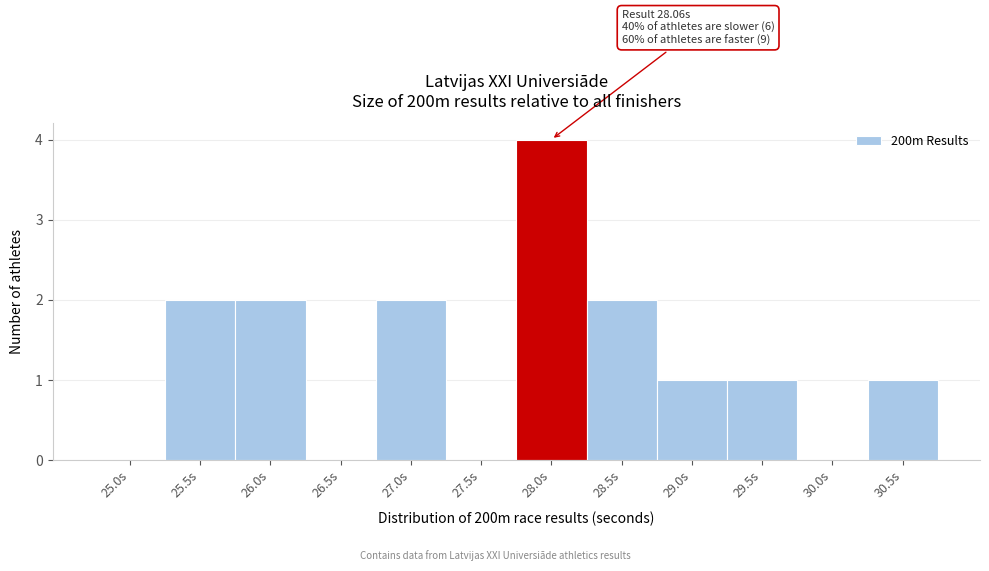

Reading left to right, extract all data points from this chart.

25.0s=0	25.5s=2	26.0s=2	26.5s=0	27.0s=2	27.5s=0	28.0s=4	28.5s=2	29.0s=1	29.5s=1	30.0s=0	30.5s=1